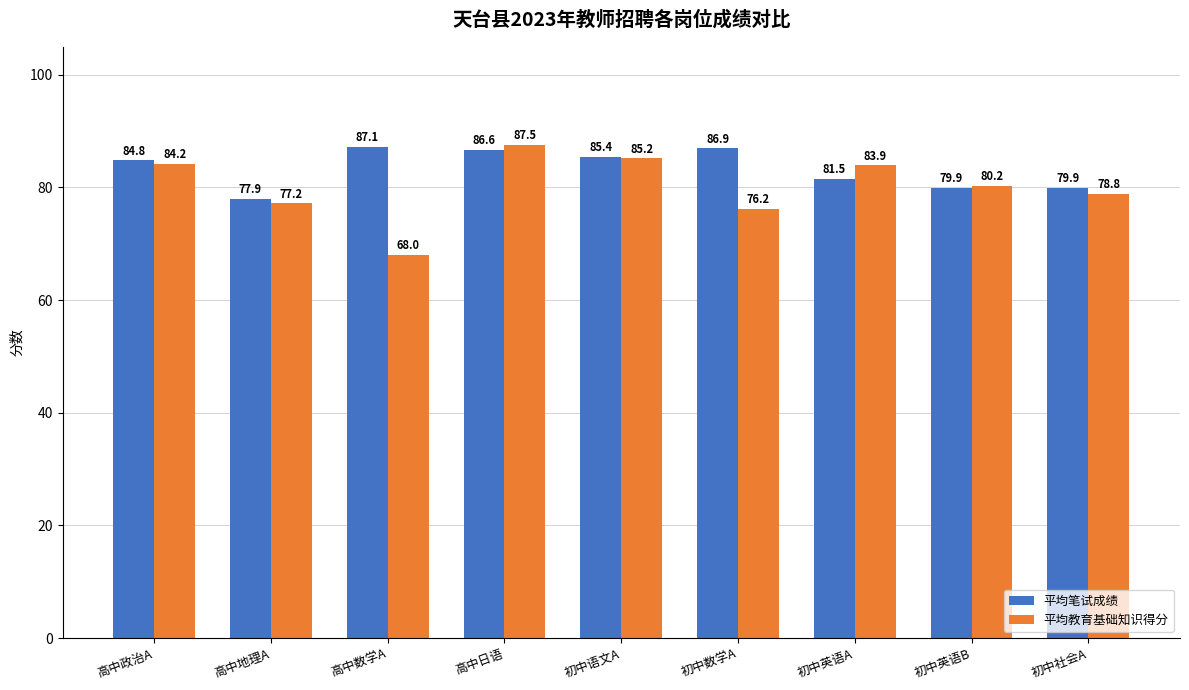

What position from the right is 初中数学A?

4